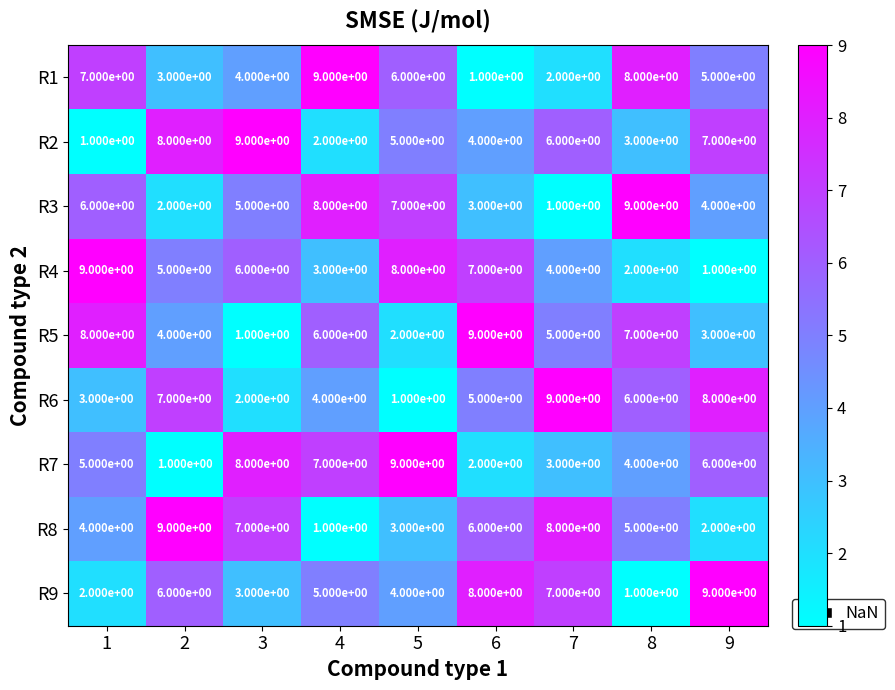

The R8 series shows 8 at 6. True or false?

False